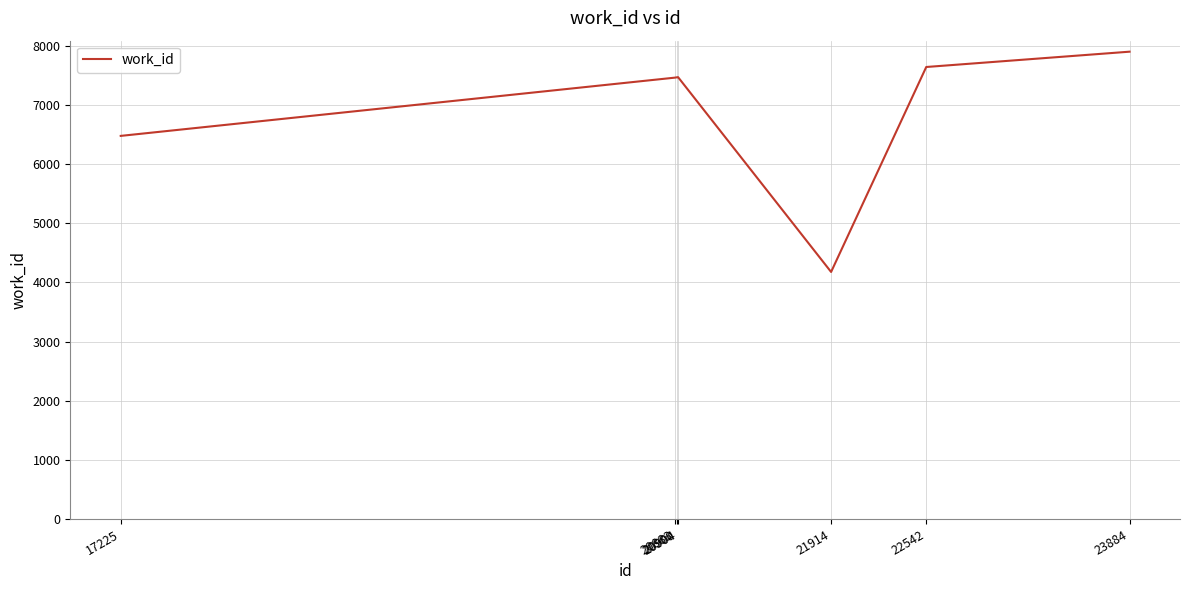

What is the smallest value displayed?

4177